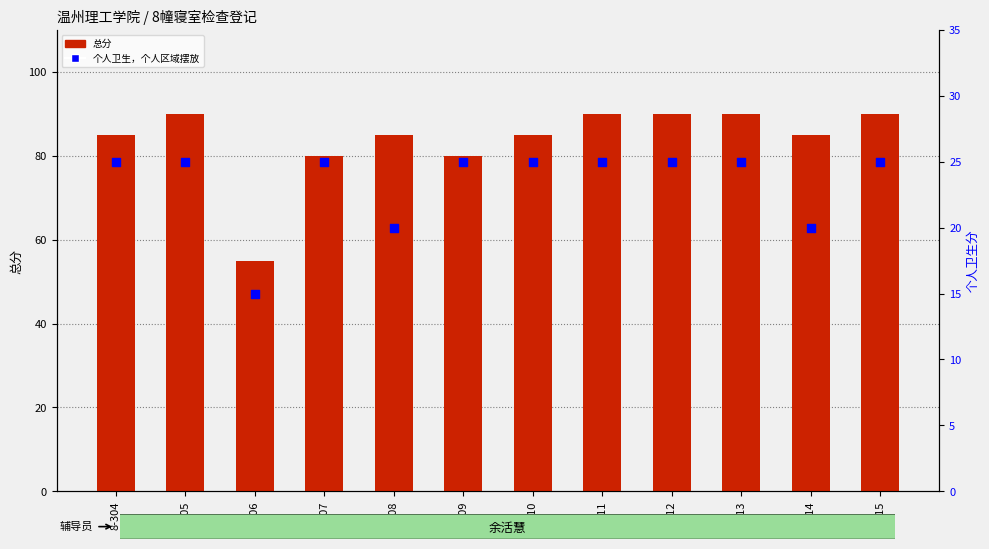

At how many categories does at least one series exceed 54?

12